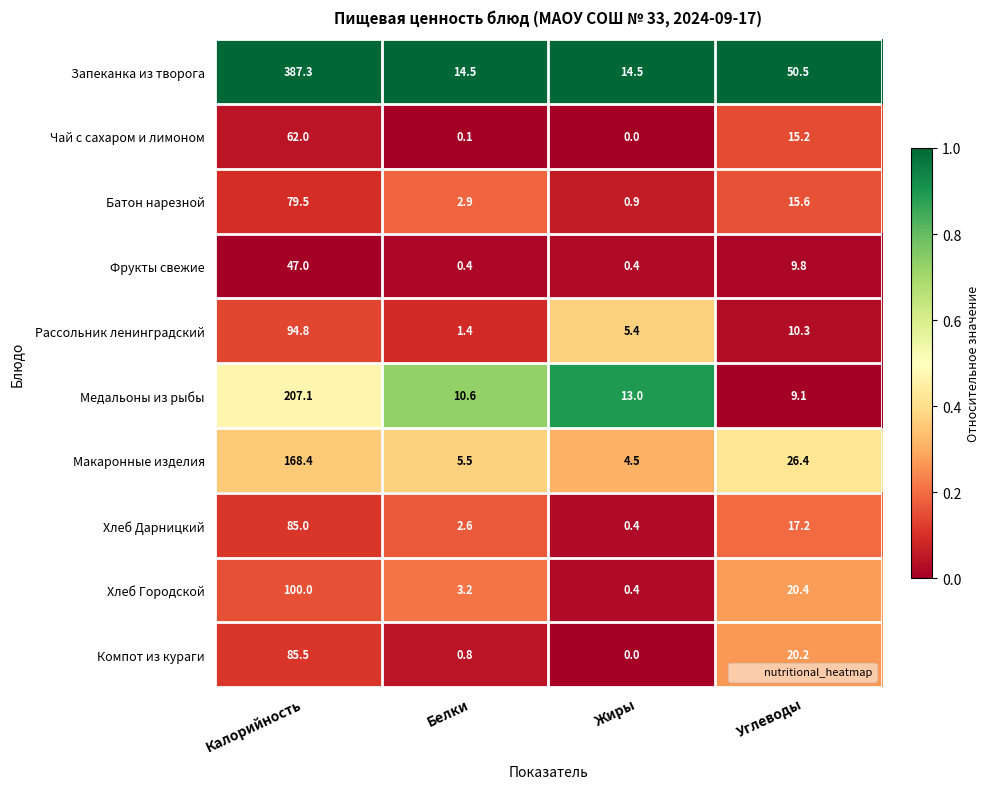

True or false: Макаронные изделия has a value of 4.5 at Жиры.

True